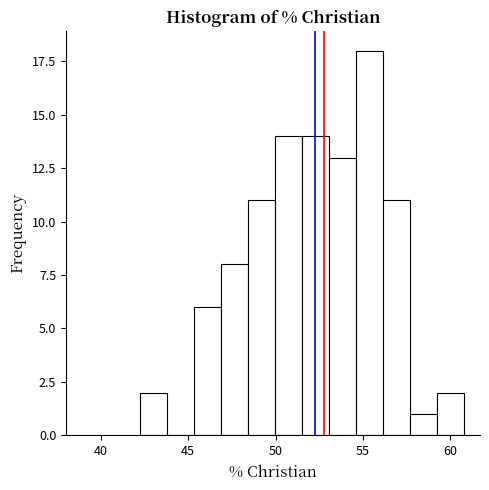

Around what value on the x-axis is the tallest bar? Give the approximate position of its centre, as read against the axis.

55.5